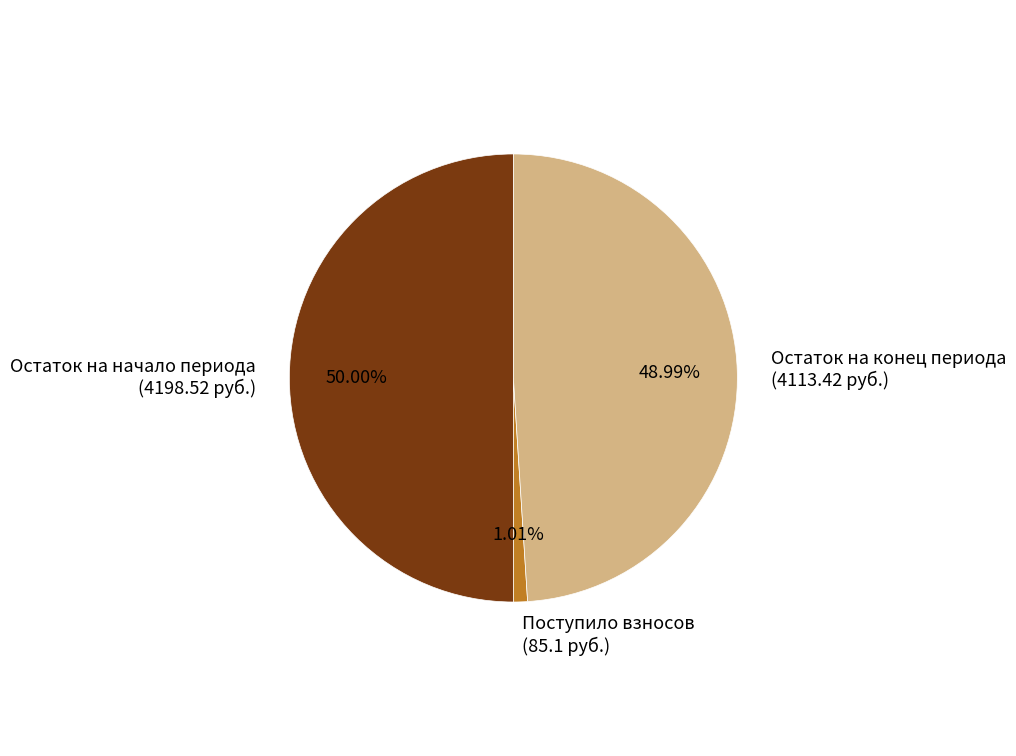

How many slices are in this pie chart?

3